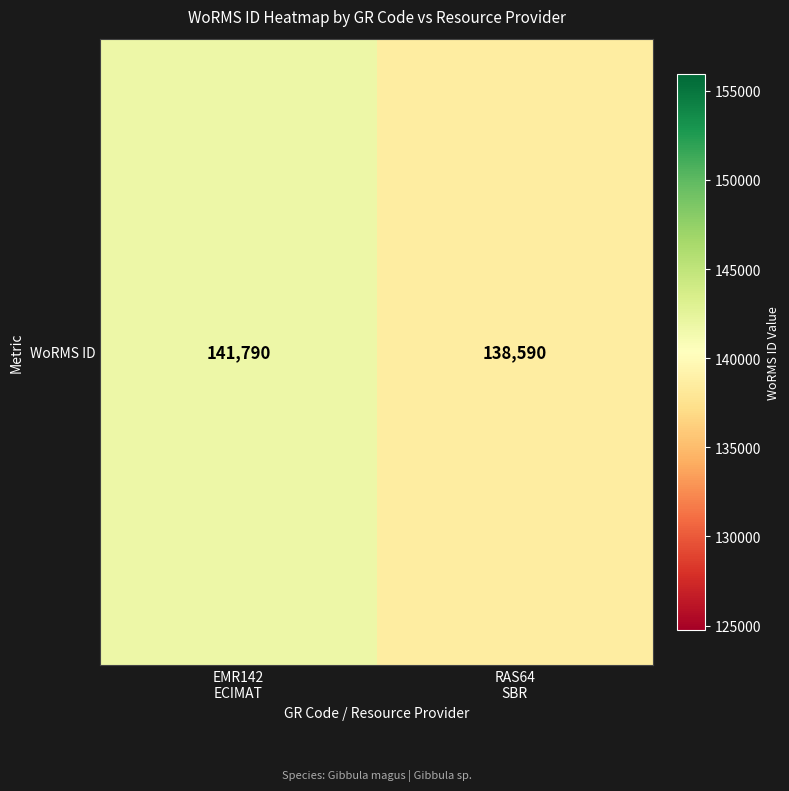

Count the values in the range 138590 to 141790.

2